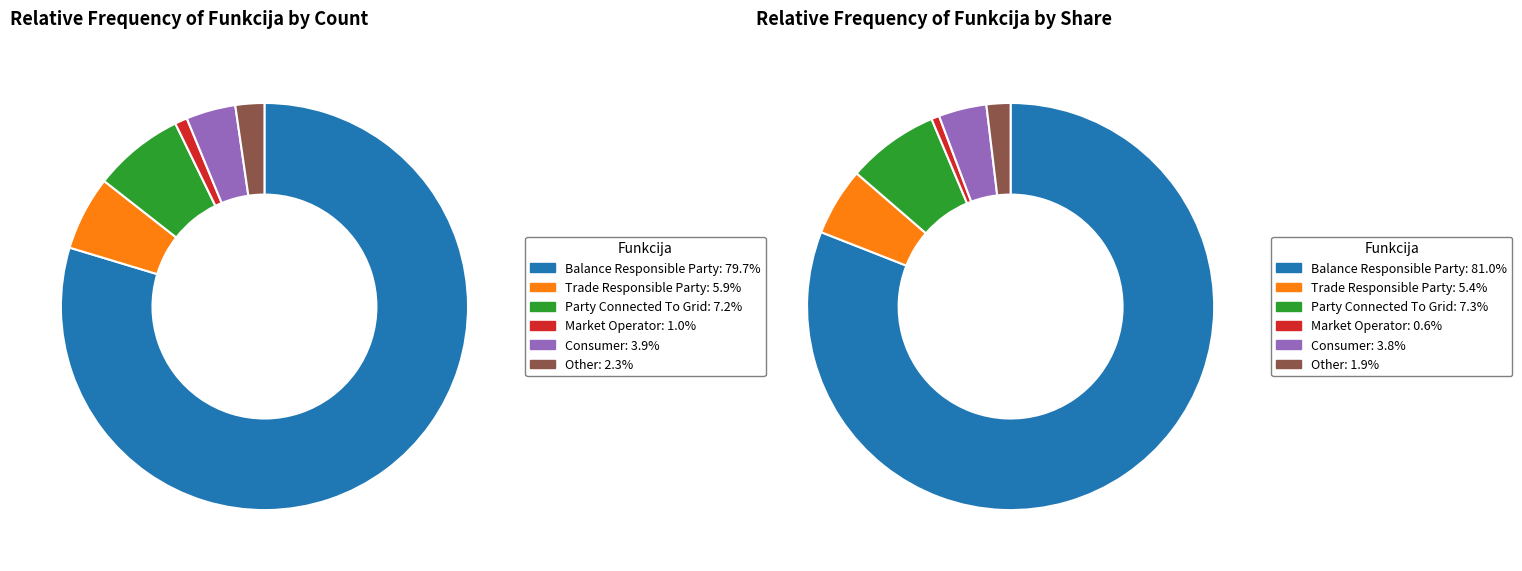

Which slice is the largest?

Balance Responsible Party